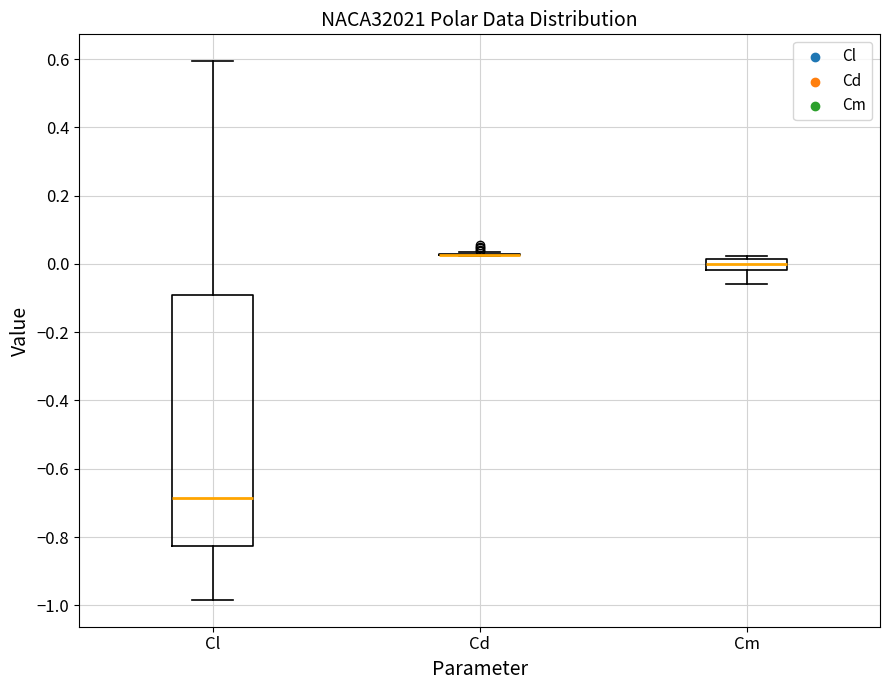

Comparing the boxes themselves (not the whiskers), which one is the tallest?

Cl